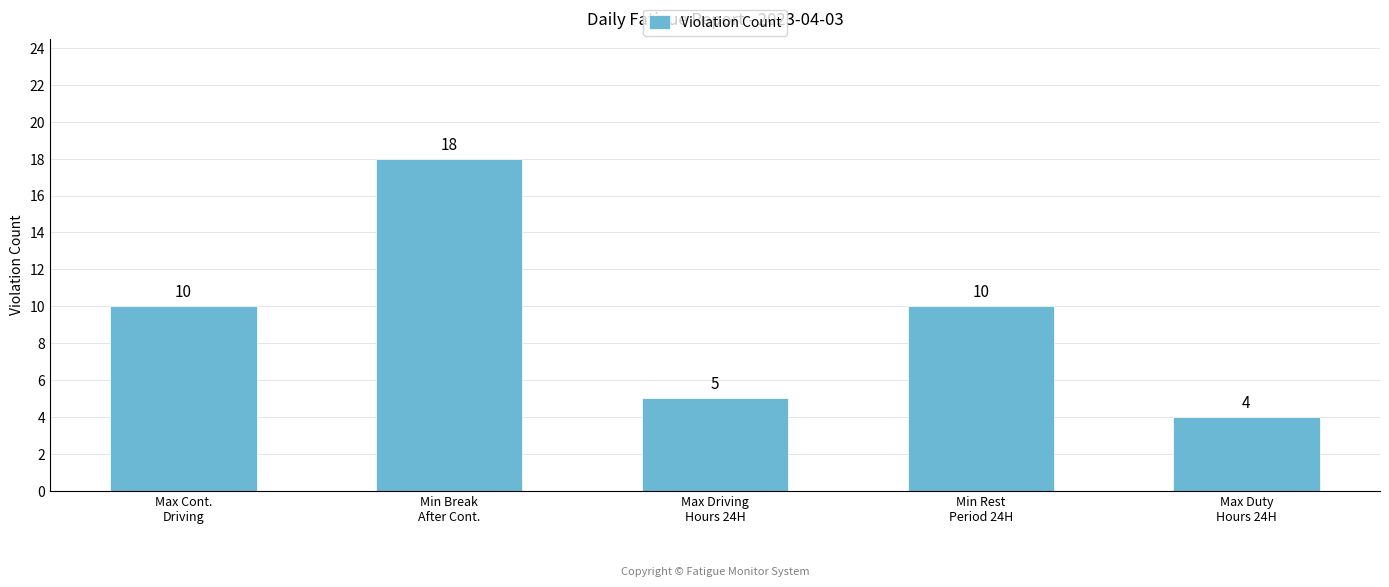

What is the difference between the maximum and minimum values?

14